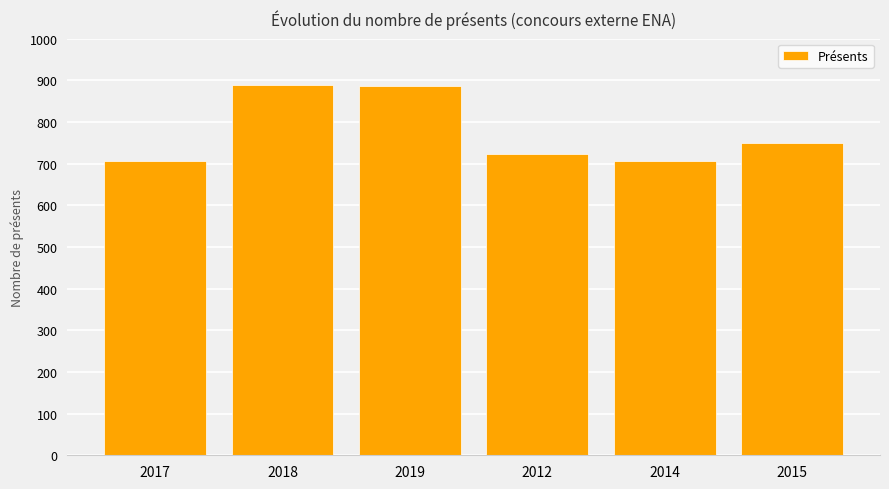

What is the change in value from 2019 to 2014?

-180